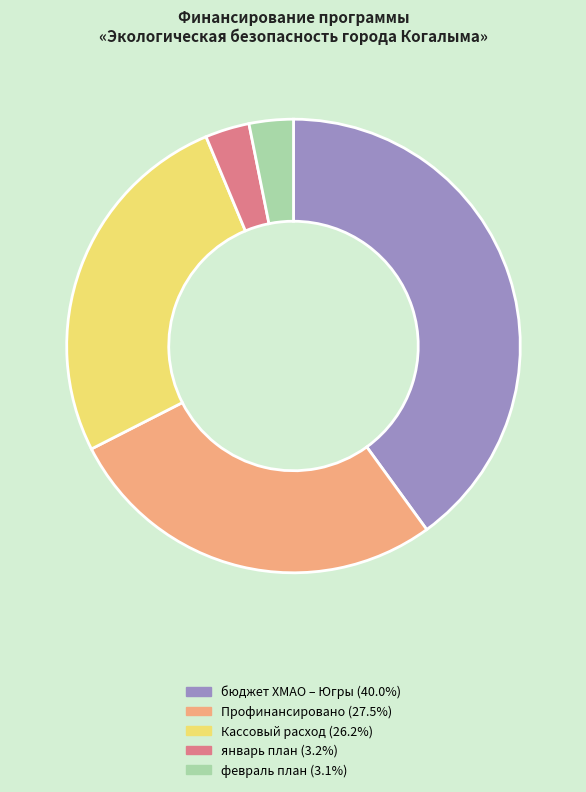

Is there a majority slice in this chart?

No